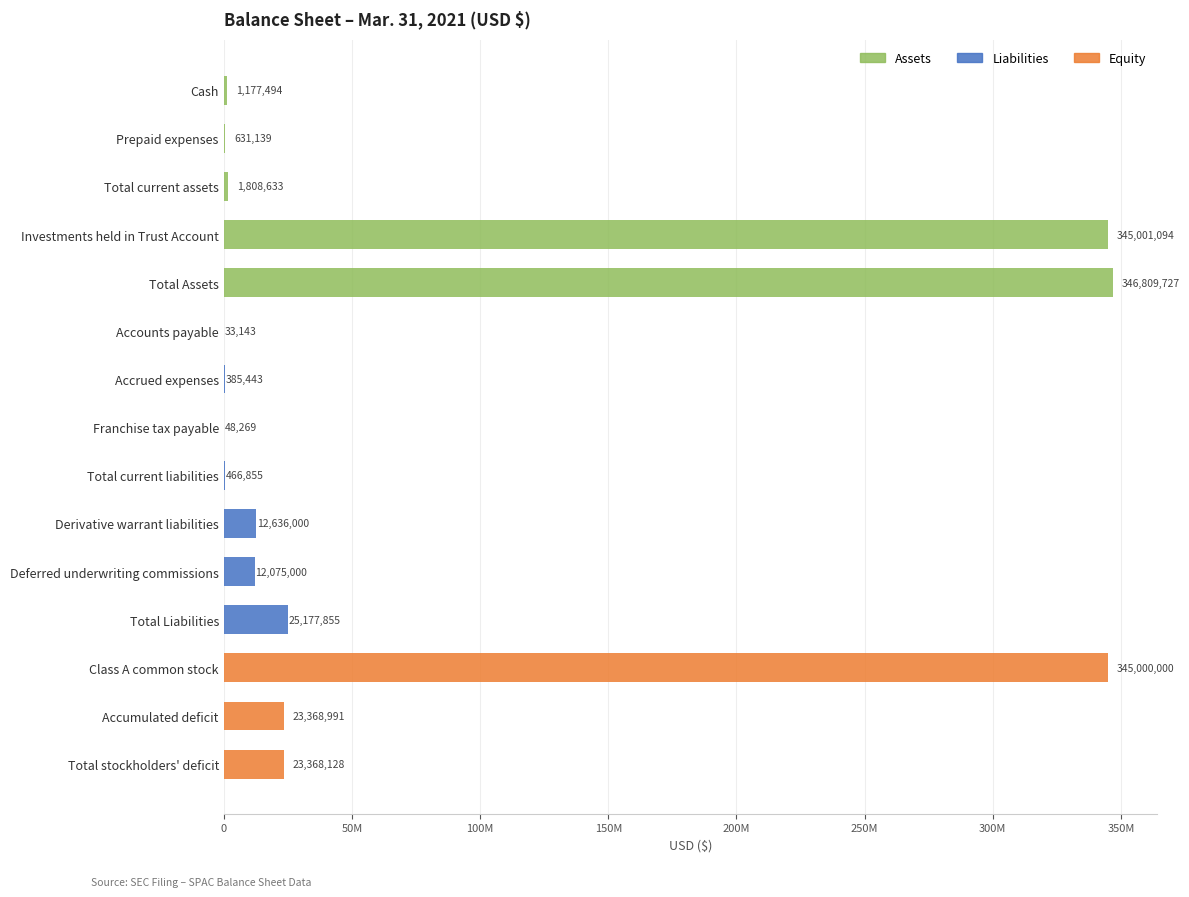

Between Class A common stock and Accumulated deficit, which is larger?

Class A common stock